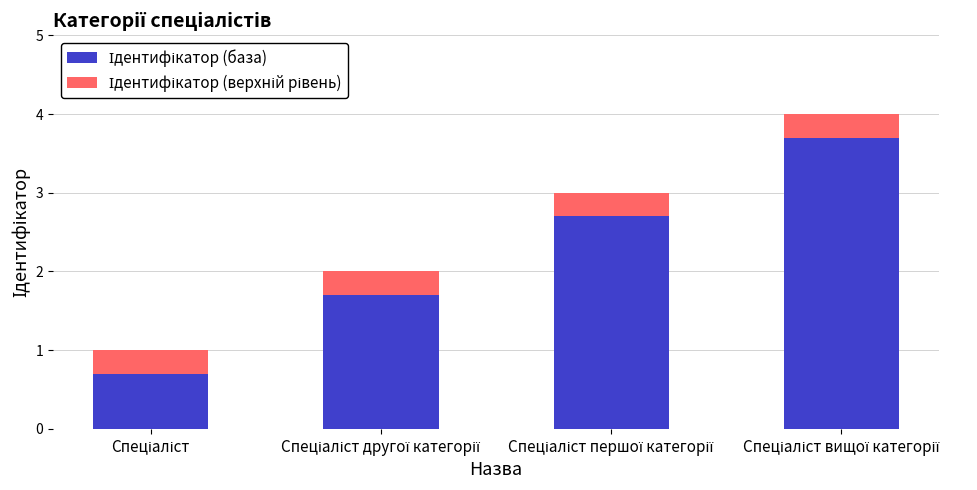

Count the number of data series in this chart.

2